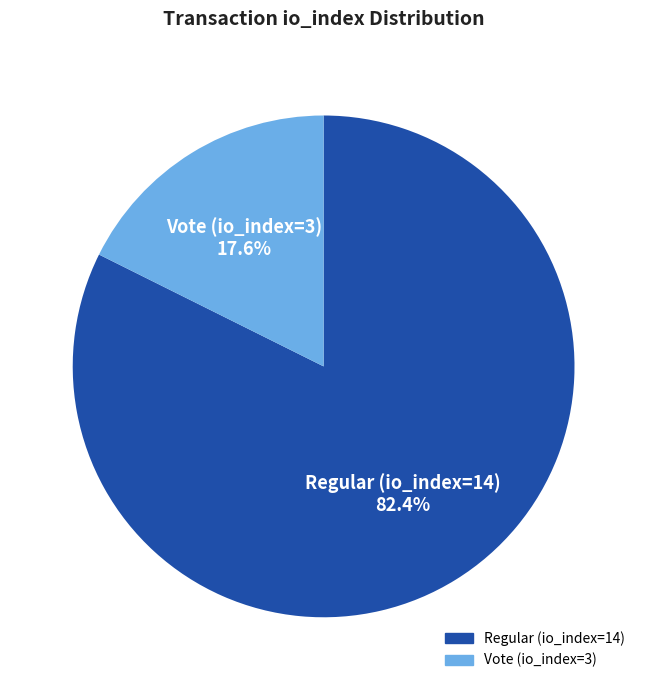

Between Vote (io_index=3) and Regular (io_index=14), which is larger?

Regular (io_index=14)